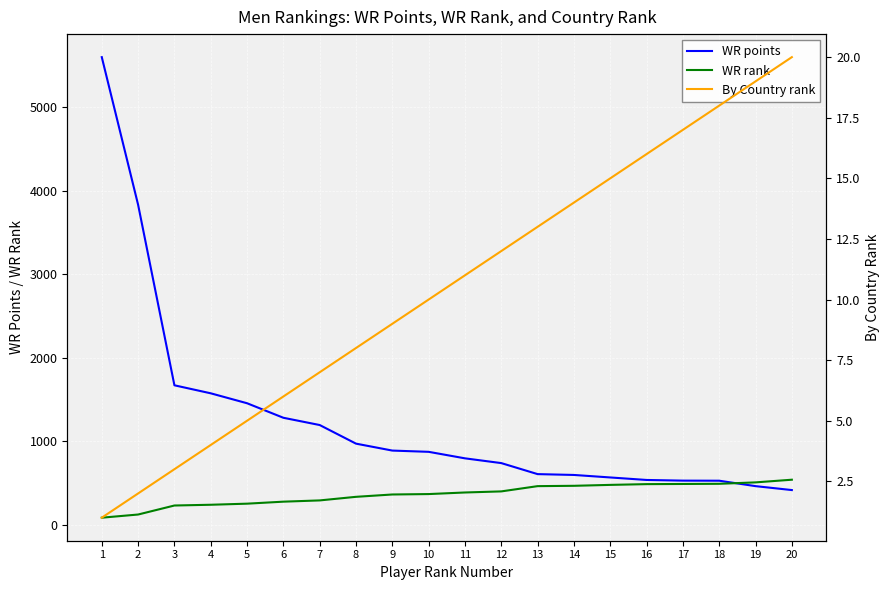

Which series has the widest spread of values?

WR points